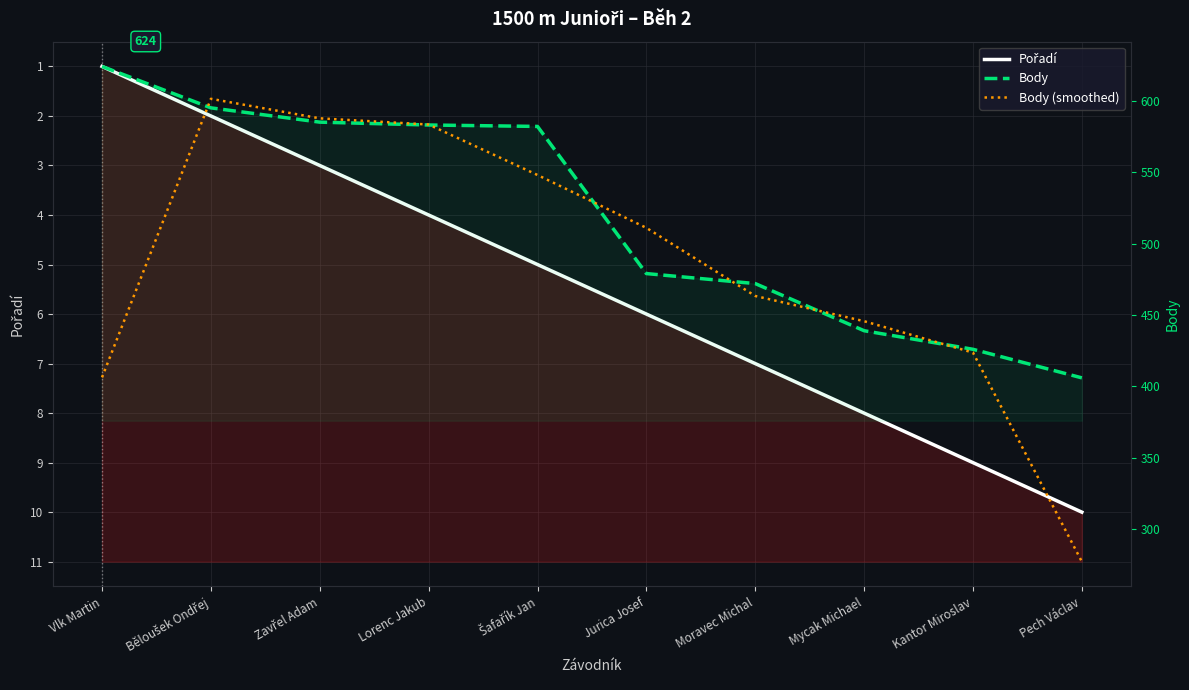

Between which two adjacent categories do Body (smoothed) and Body first intersect?

Vlk Martin and Běloušek Ondřej